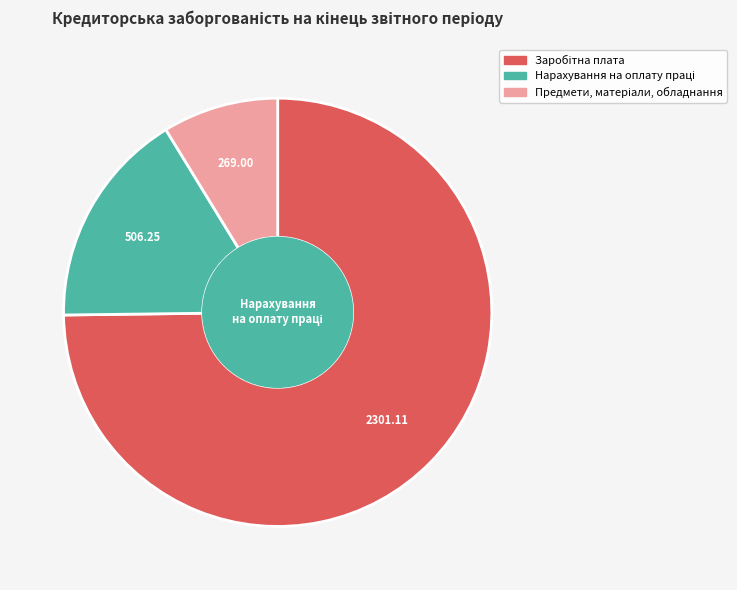

Is there any slice that represents more than half of the pie?

Yes